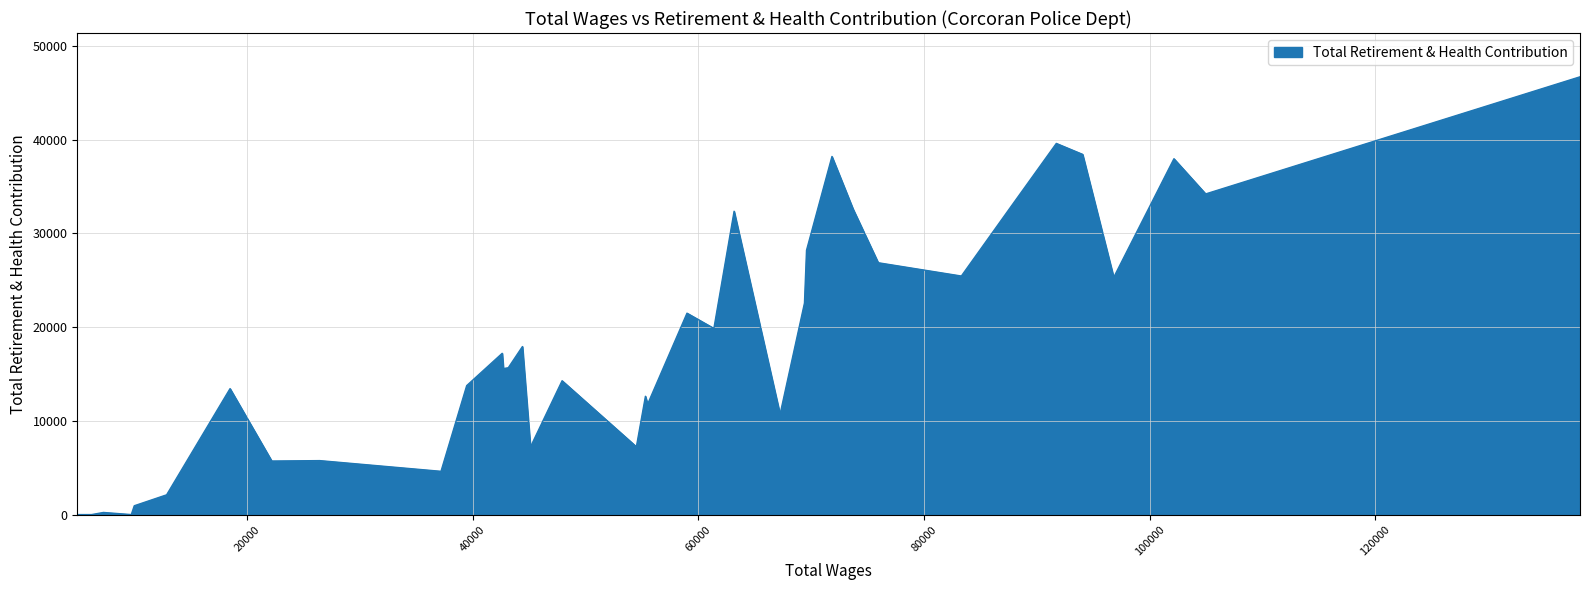

What is the greatest value displayed?

46709